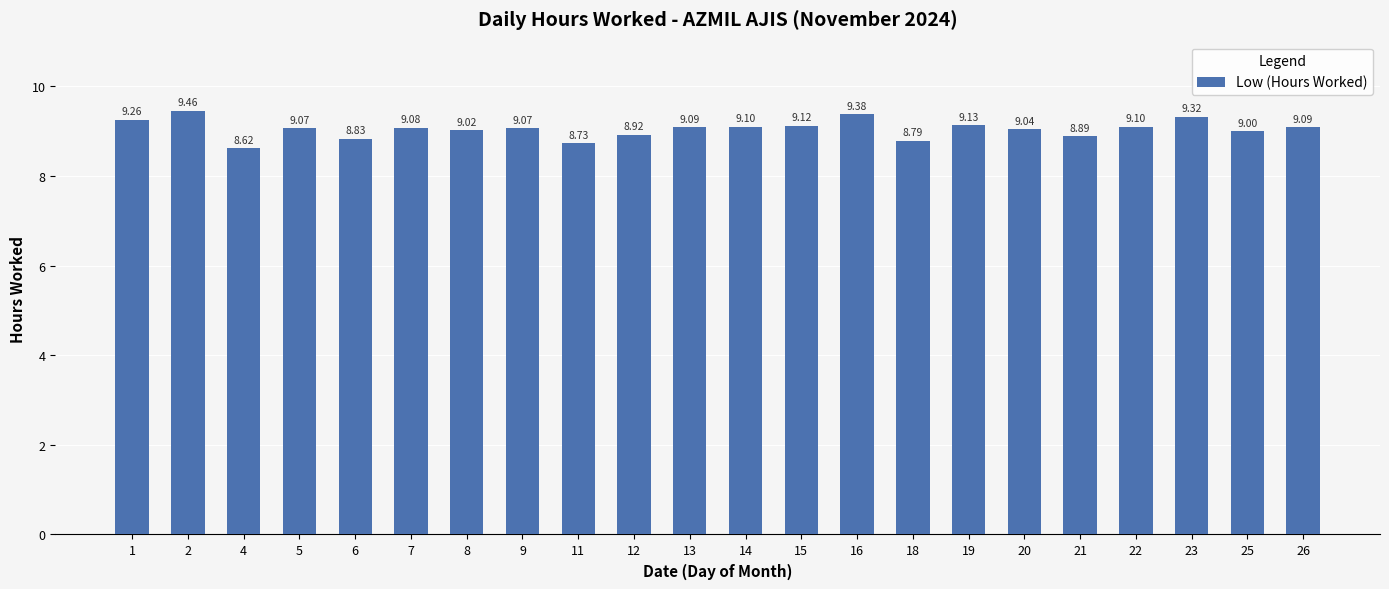

How many bars are there in total?

22